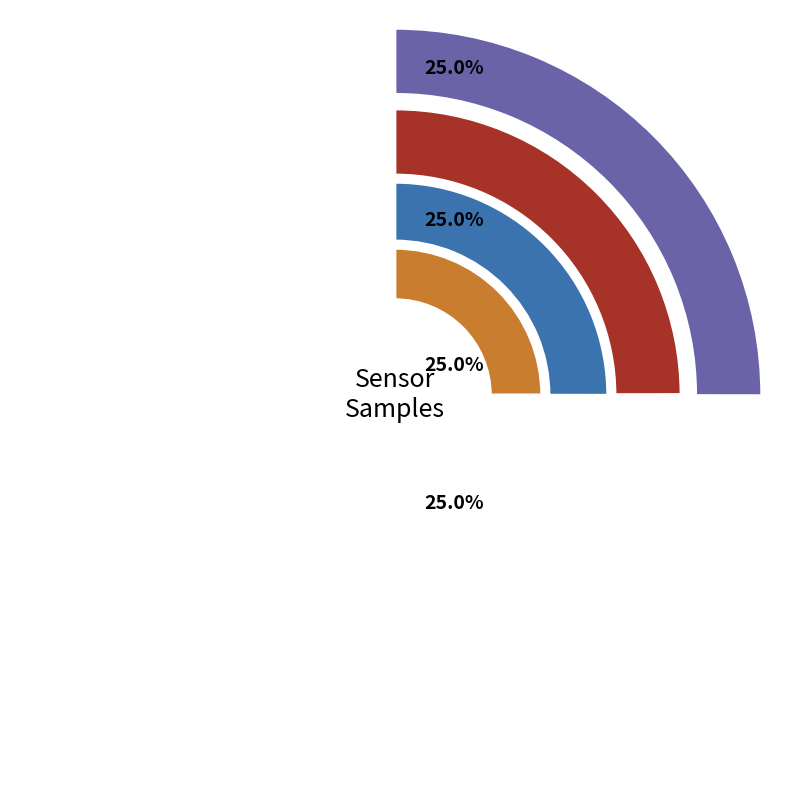

Approximately how many times larger is the value at Min_cycle_20188 compared to Min_cycle_20184?

1.0